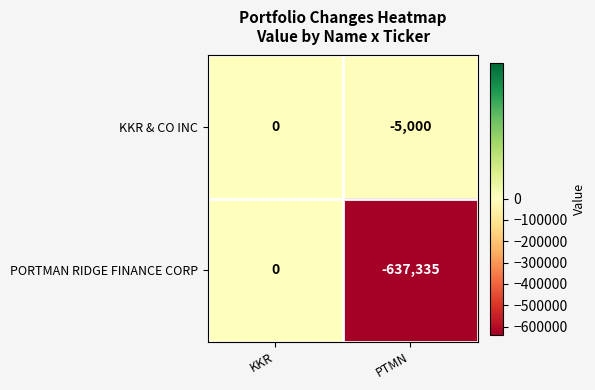

At which label is PORTMAN RIDGE FINANCE CORP closest to -318667?

KKR